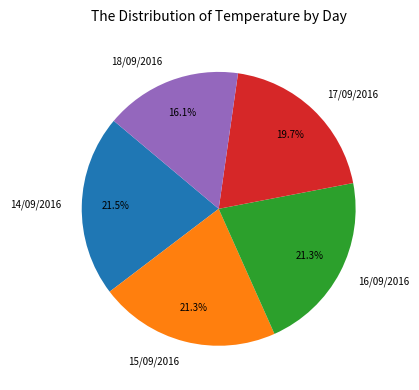

What percentage is the 15/09/2016 slice, to the nearest percent?

21%